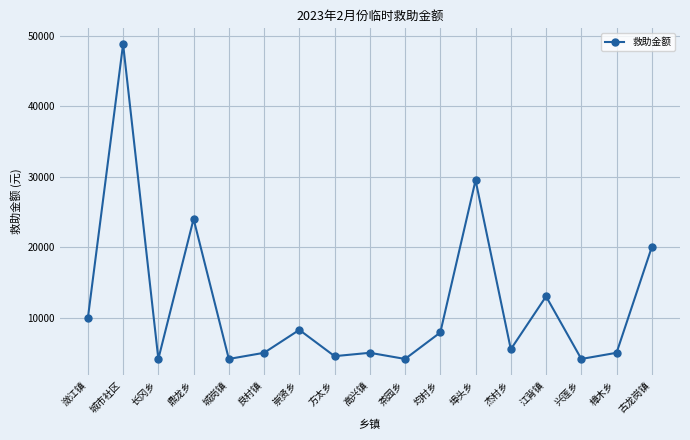

What is the label of the 12th point from the right?

良村镇